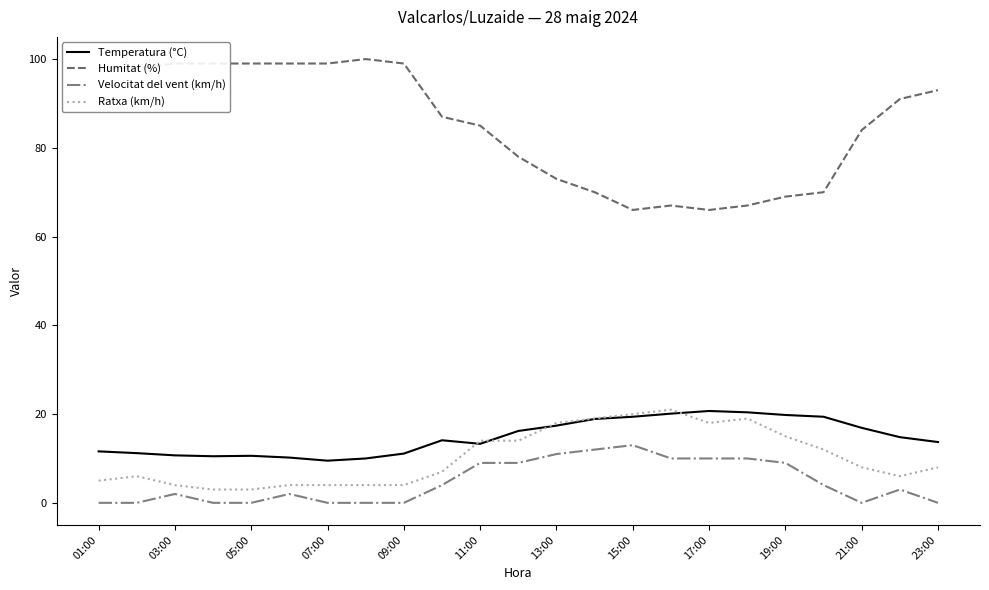

What is the highest value of the Temperatura (°C) series?

20.7